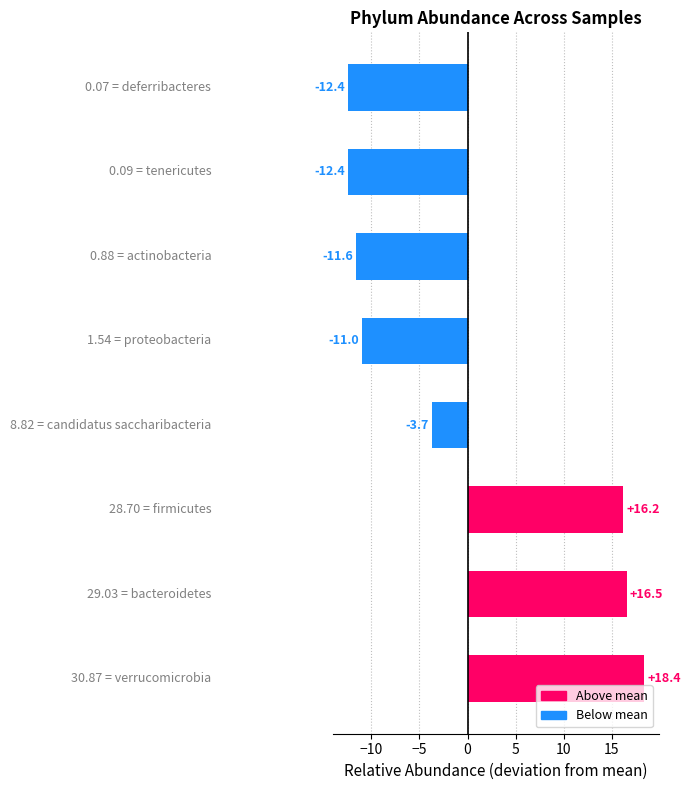

What is the difference between the maximum and second lowest values?

30.8